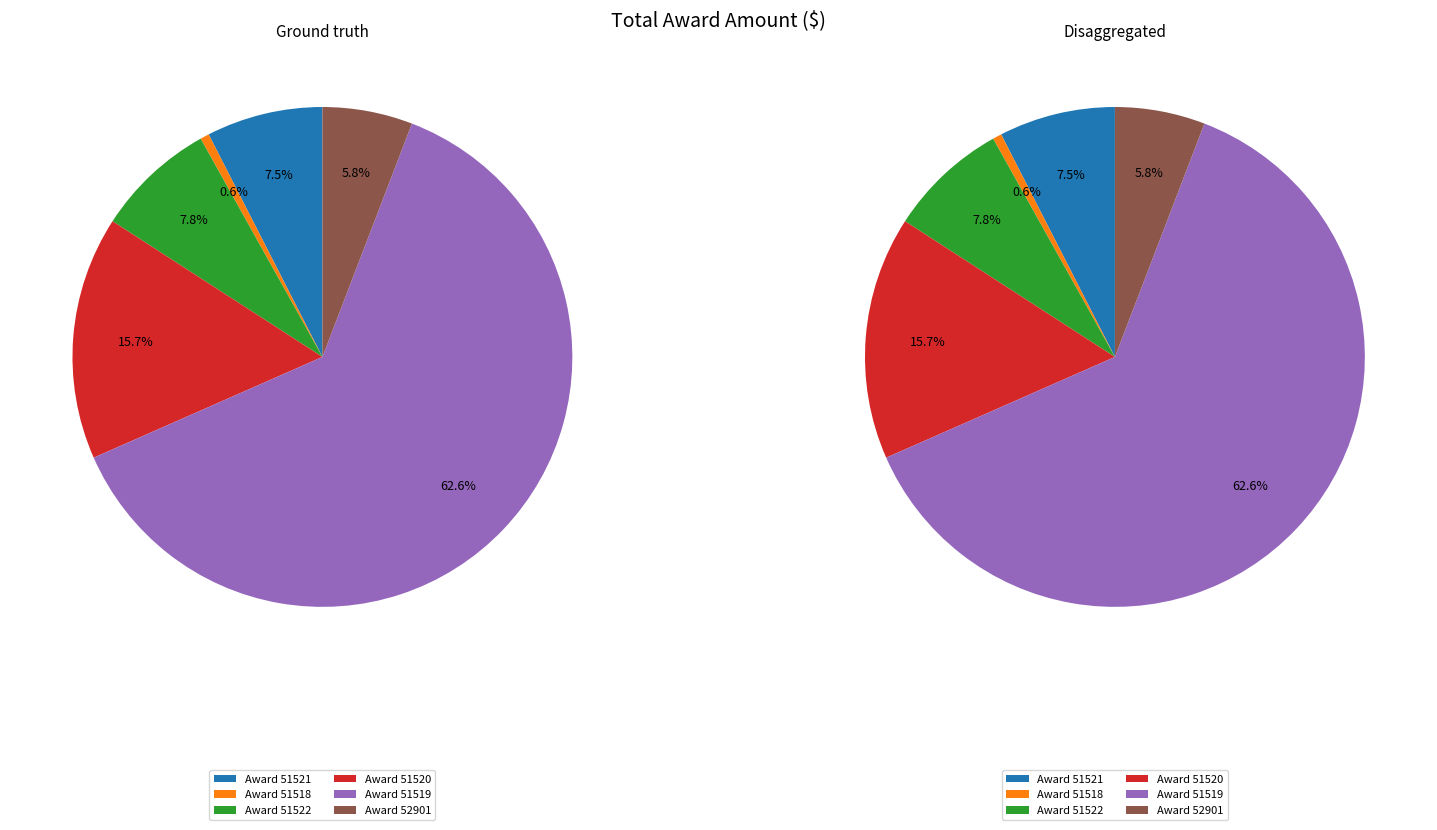

What is the largest slice in the pie chart?

51519